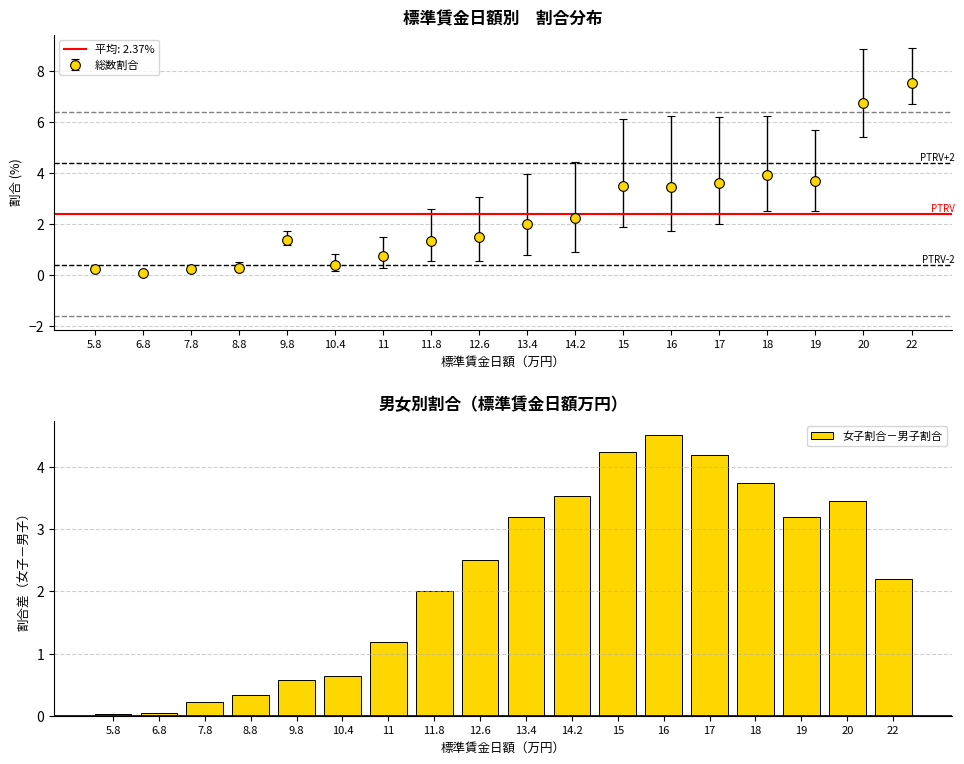

Which has a higher value, 14.2 or 11?

14.2